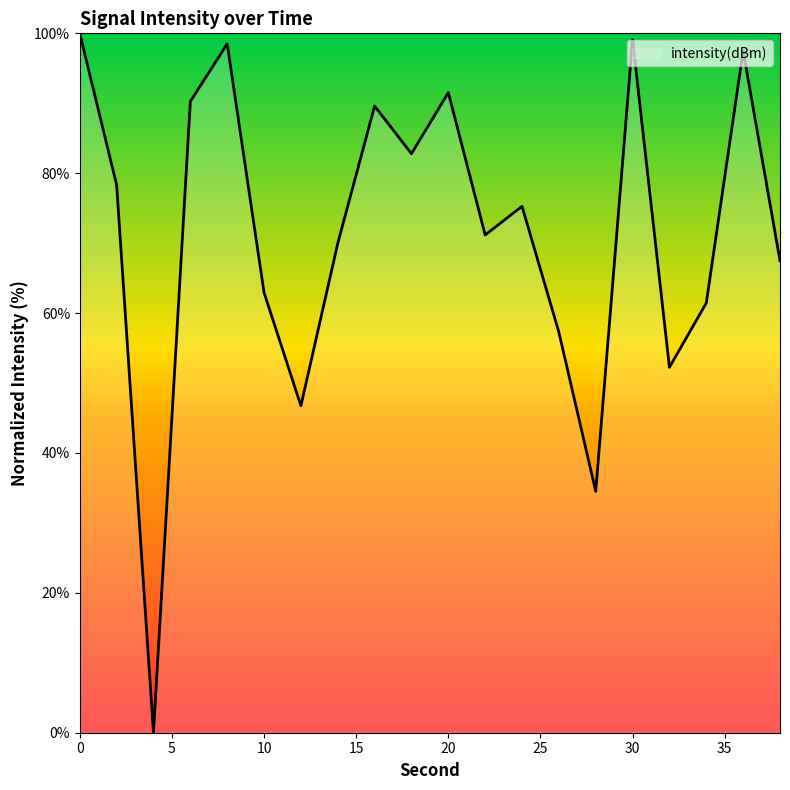

What is the maximum value shown in the chart?

100.0